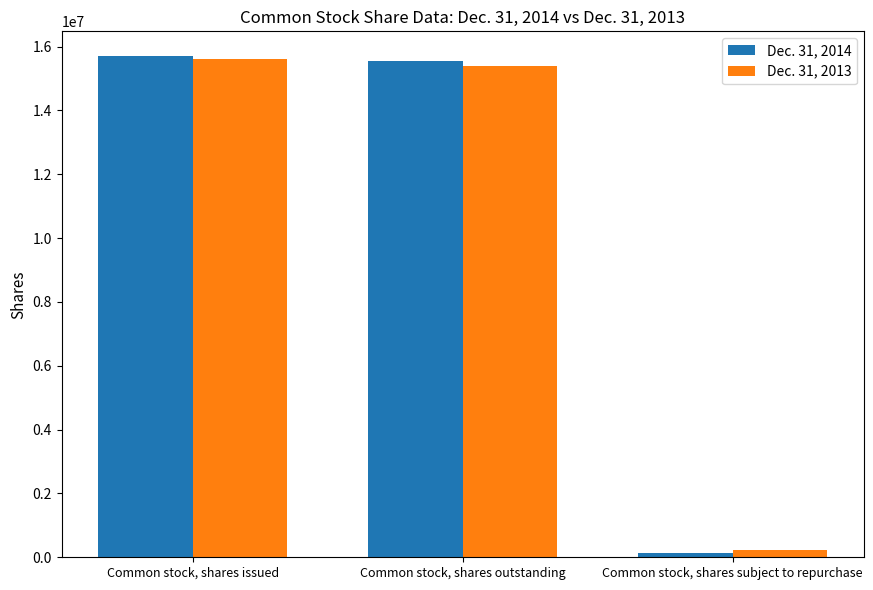

What is the label of the 2nd bar from the right?

Common stock, shares outstanding